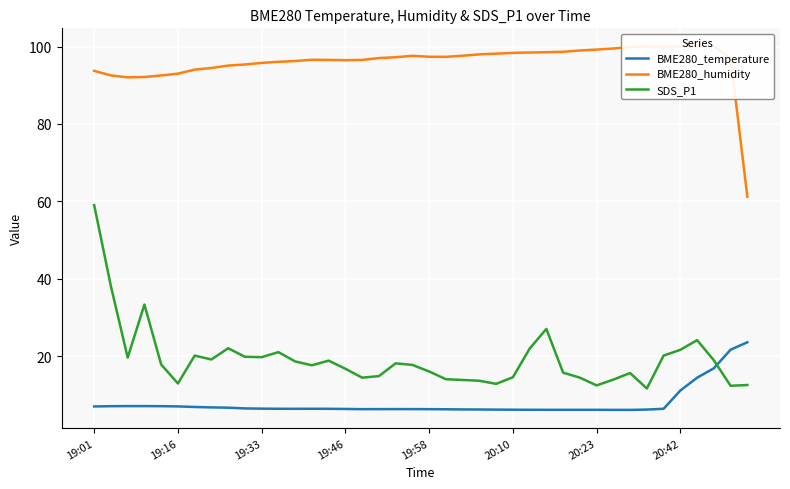

The value of BME280_humidity at 16 is 96.5. True or false?

True